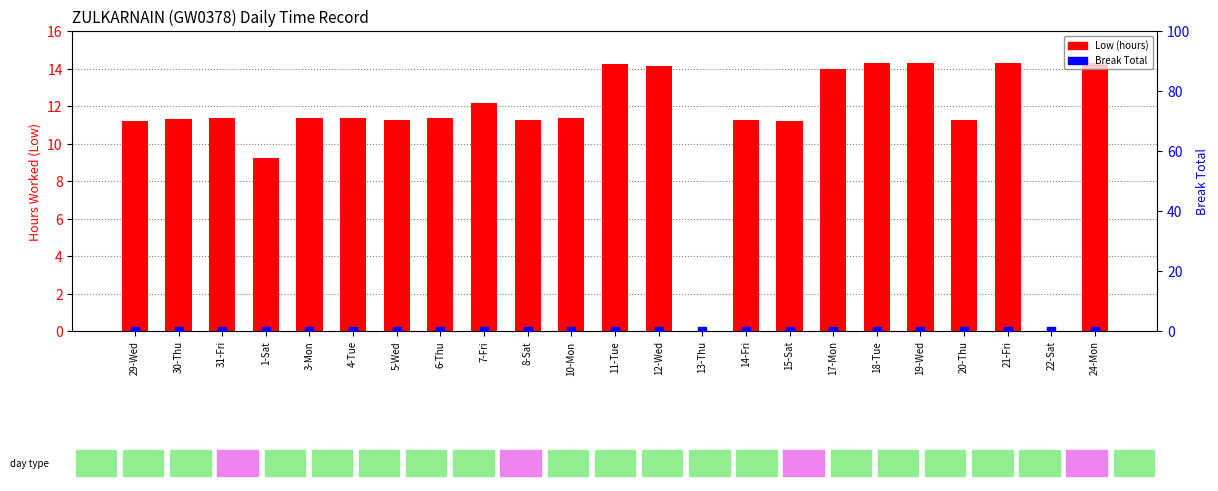

Which series reaches the minimum Y coordinate?

Low (hours)